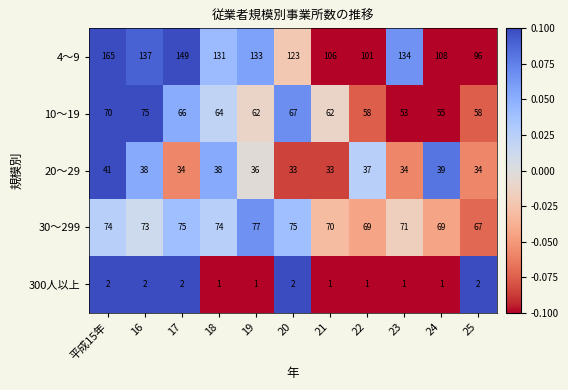

At 21, list the series in order from smallest to largest.

300人以上, 20～29, 10～19, 30～299, 4～9